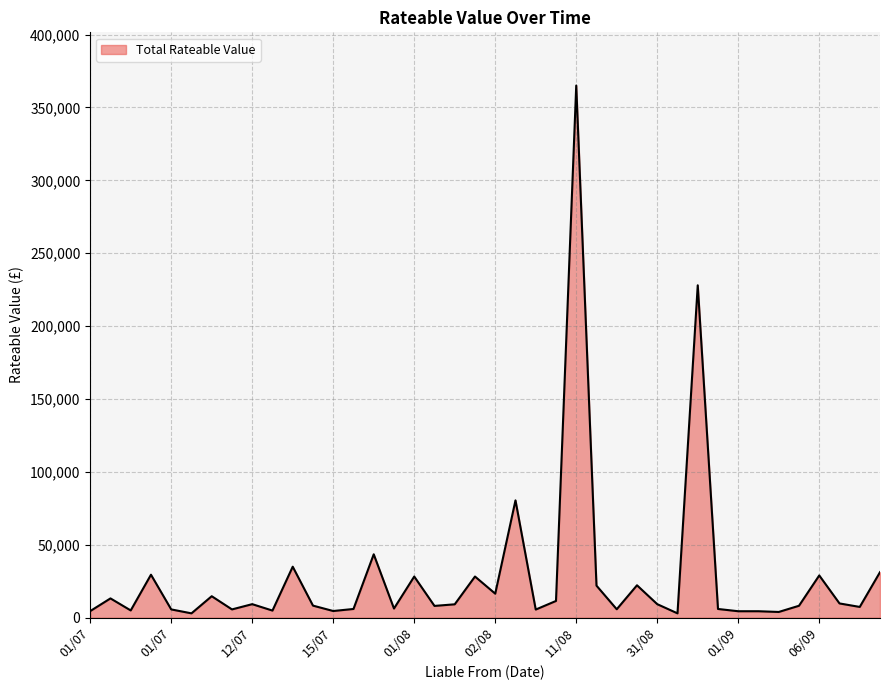

What is the maximum value shown in the chart?

365000